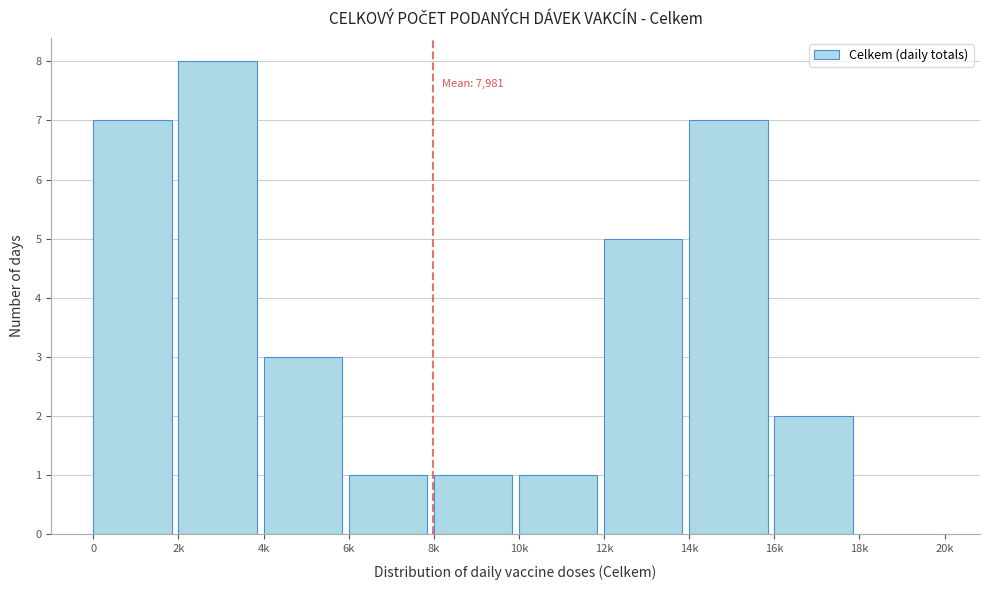

Reading left to right, list all the values displayed in this chart.

0=7	2k=8	4k=3	6k=1	8k=1	10k=1	12k=5	14k=7	16k=2	18k=0